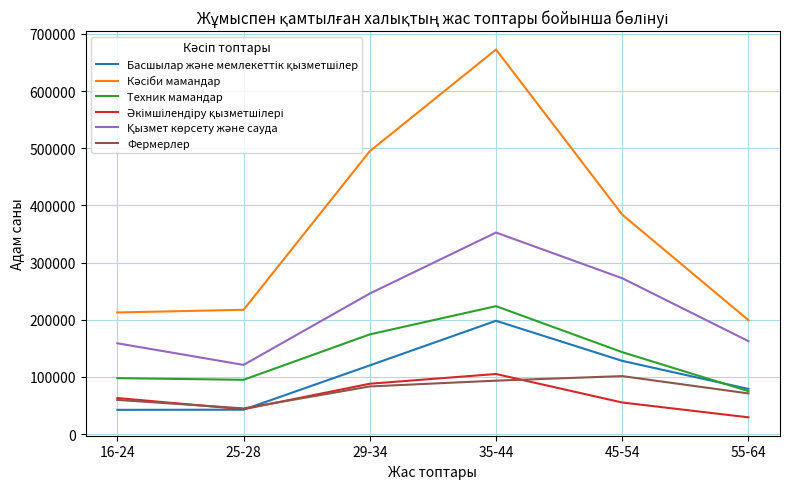

What is the spread (max minus min) of values at 25-28?

174771